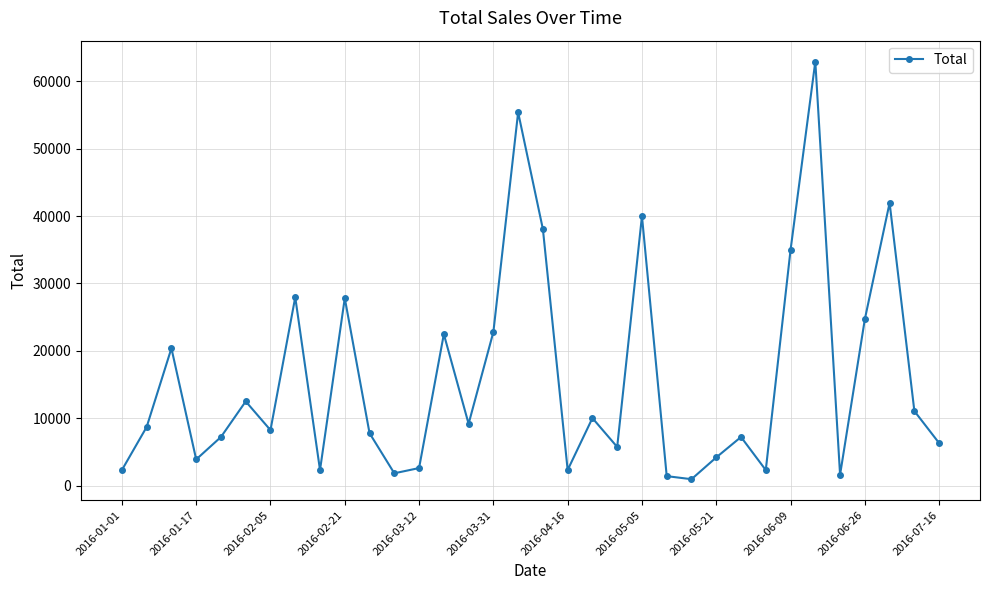

What is the value of the 3rd point from the left?

20376